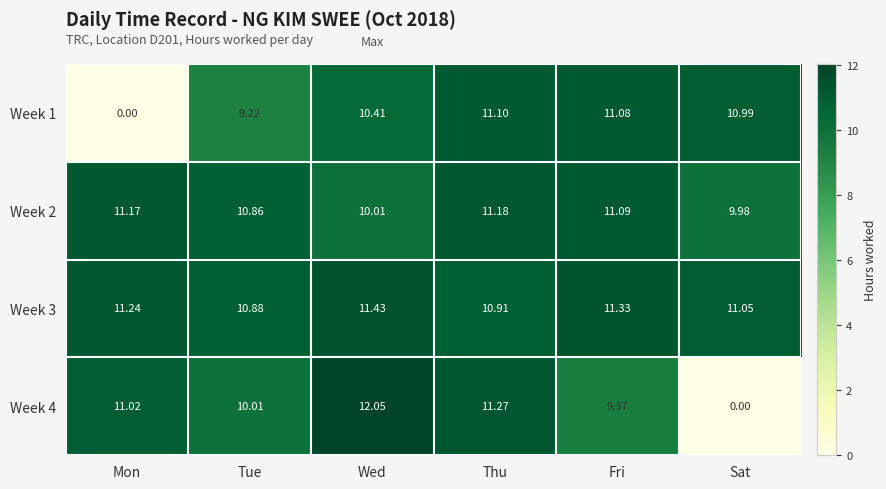

Rank the categories by Week 2 value from highest to lowest.

Thu, Mon, Fri, Tue, Wed, Sat